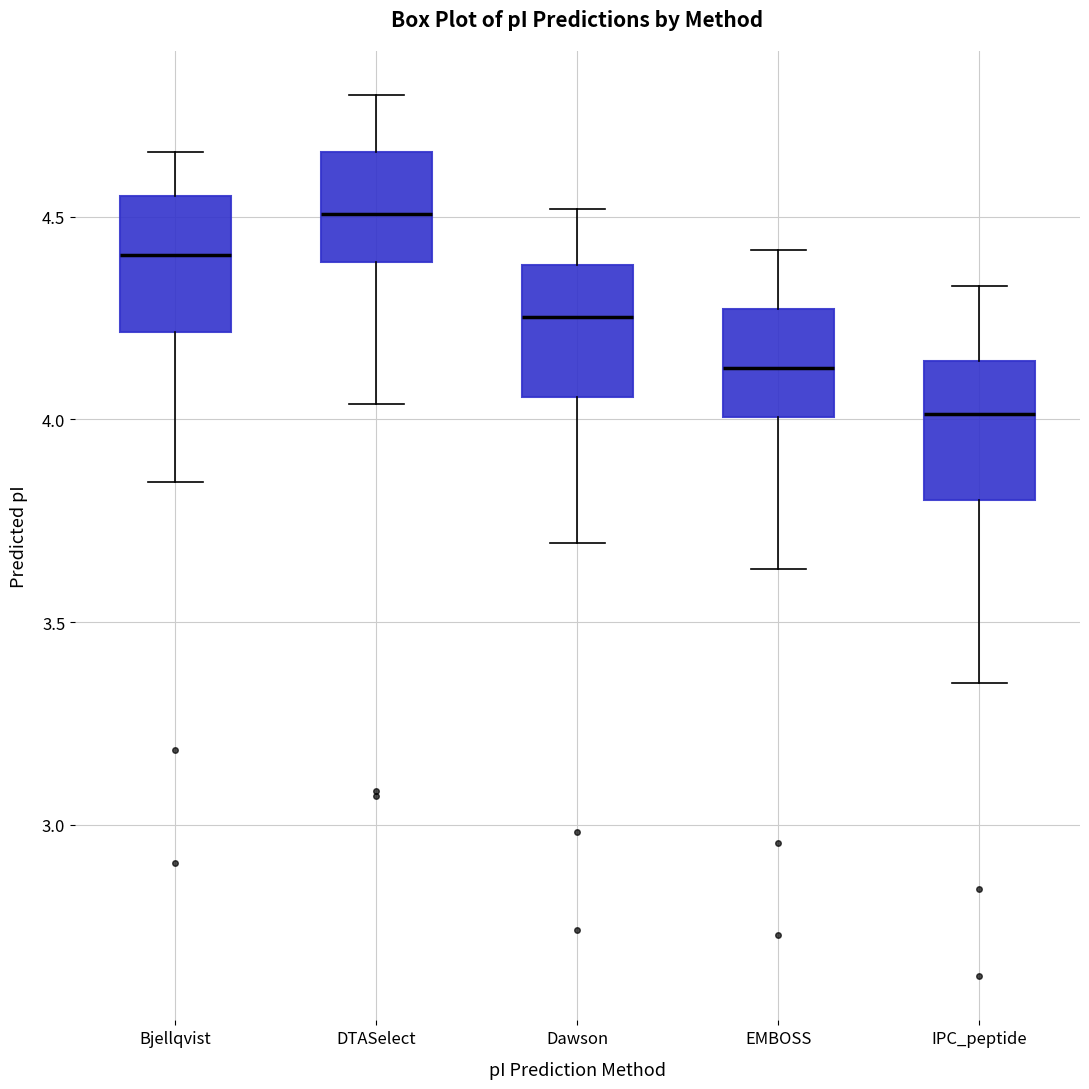

Reading left to right, transcribe this box plot: for each box, give where its median line is, the range the box spans, and where its two whiskers end, as read against the y-axis. The values are not printed on the chart, so give them approximately, as read against the axis.

Bjellqvist: median 4.40, box 4.20 to 4.55, whiskers 3.85 to 4.65
DTASelect: median 4.50, box 4.40 to 4.65, whiskers 4.05 to 4.80
Dawson: median 4.25, box 4.05 to 4.40, whiskers 3.70 to 4.50
EMBOSS: median 4.15, box 4.00 to 4.25, whiskers 3.65 to 4.40
IPC_peptide: median 4.00, box 3.80 to 4.15, whiskers 3.35 to 4.35